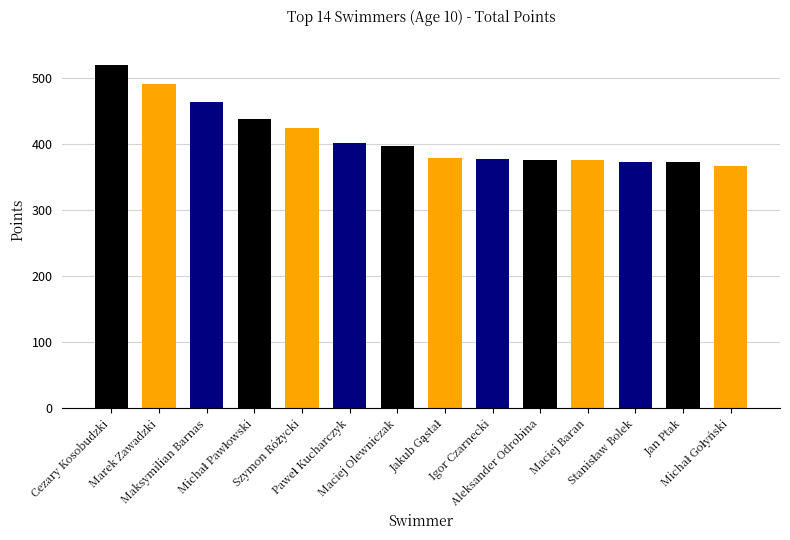

What is the minimum value shown in the chart?

367